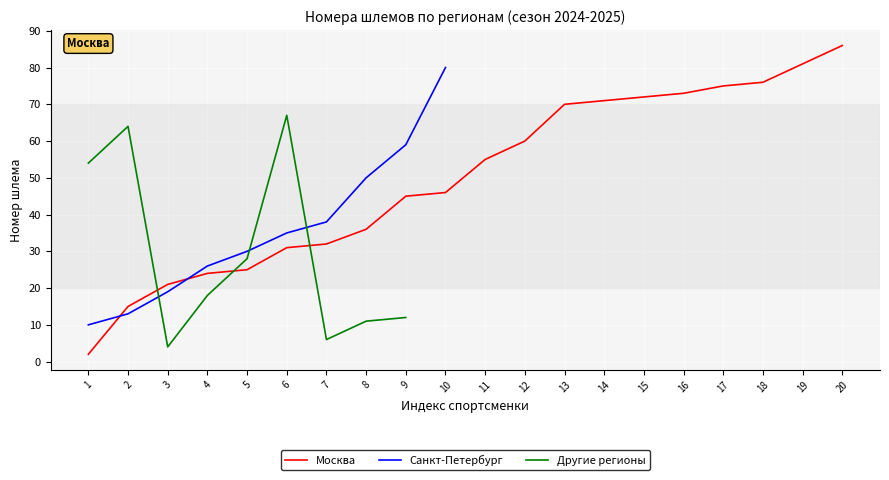

Which label corresponds to the largest value in the chart?

20